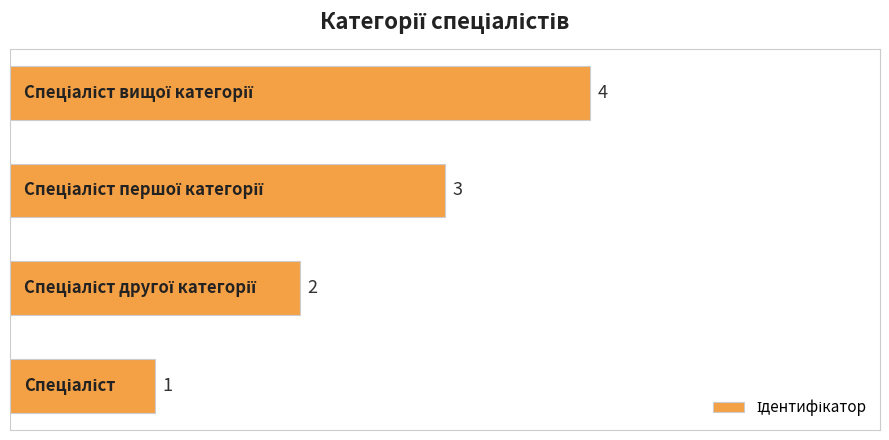

How many bars are there in total?

4